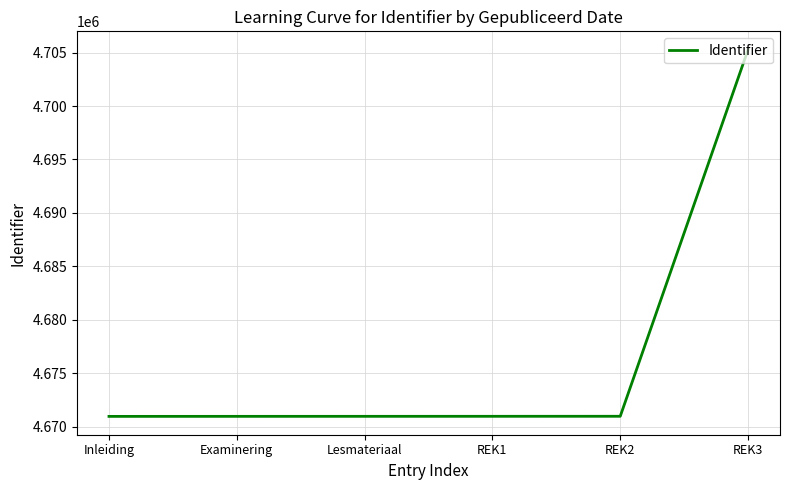

What is the ratio of the value at Inleiding to the value at Examinering?

1.0